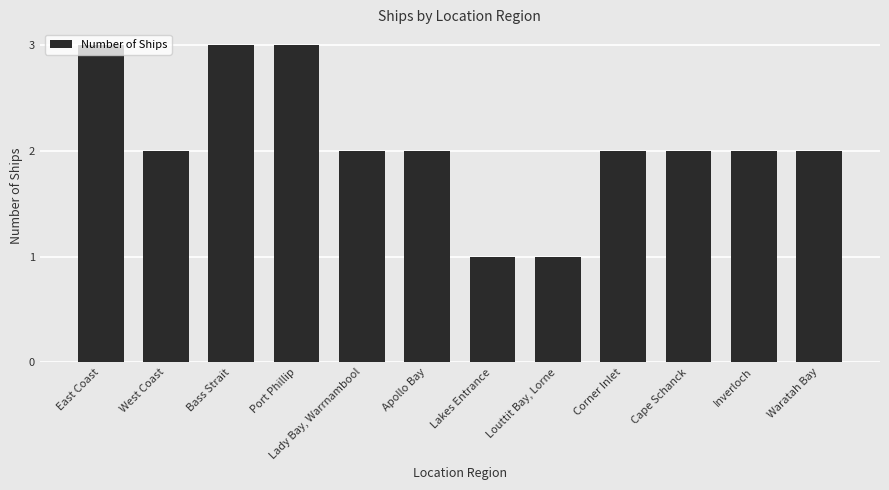

Is it true that the value at Waratah Bay is 2?

True